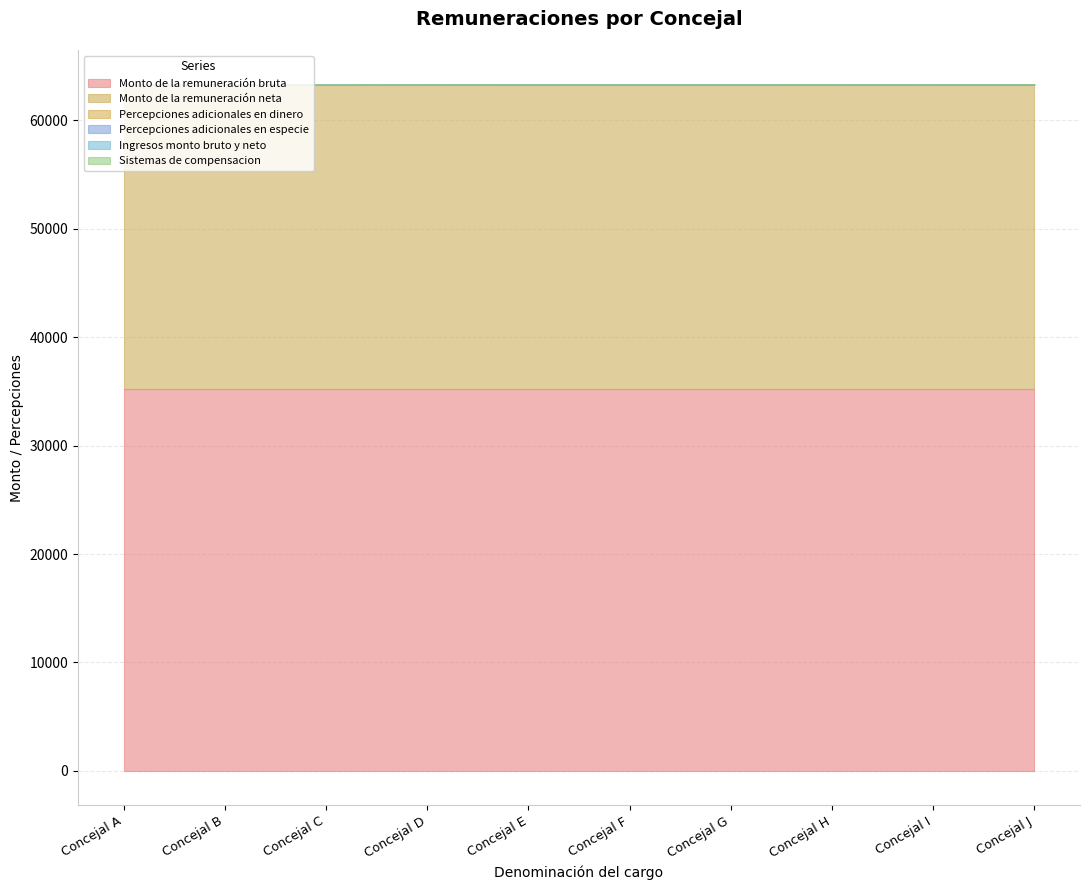

At which label does Percepciones adicionales en dinero first exceed 6?

Concejal G